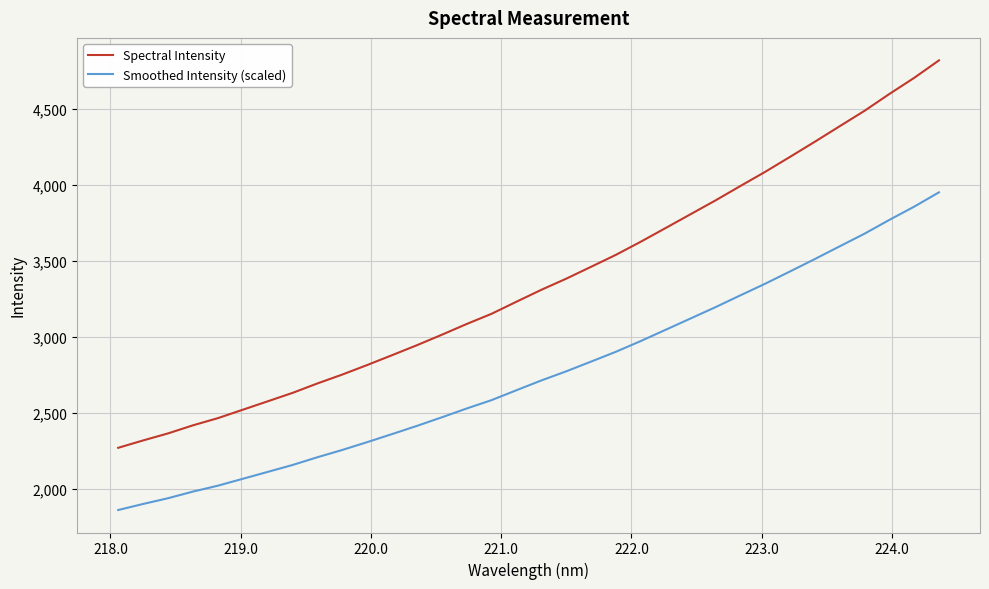

True or false: Spectral Intensity and Smoothed Intensity (scaled) cross at least once.

False